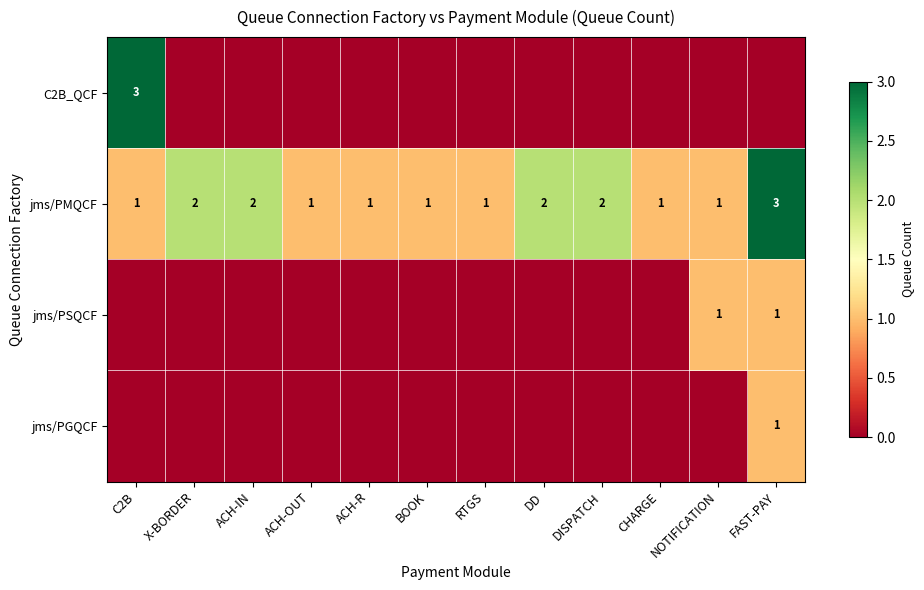

The jms/PMQCF series shows 0 at ACH-OUT. True or false?

False